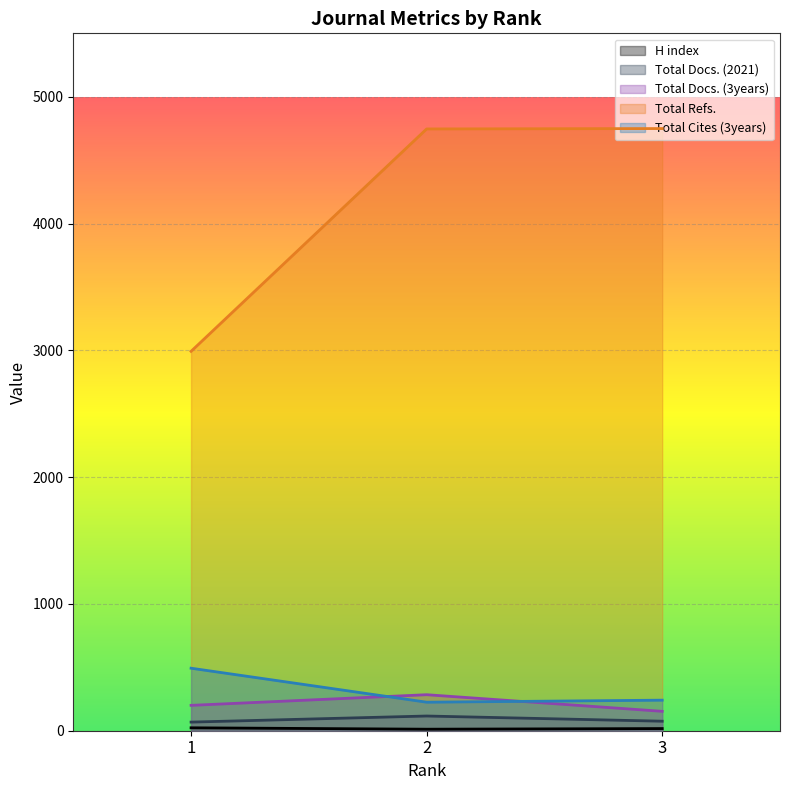

At which label does Total Docs. (2021) first exceed 75?

2